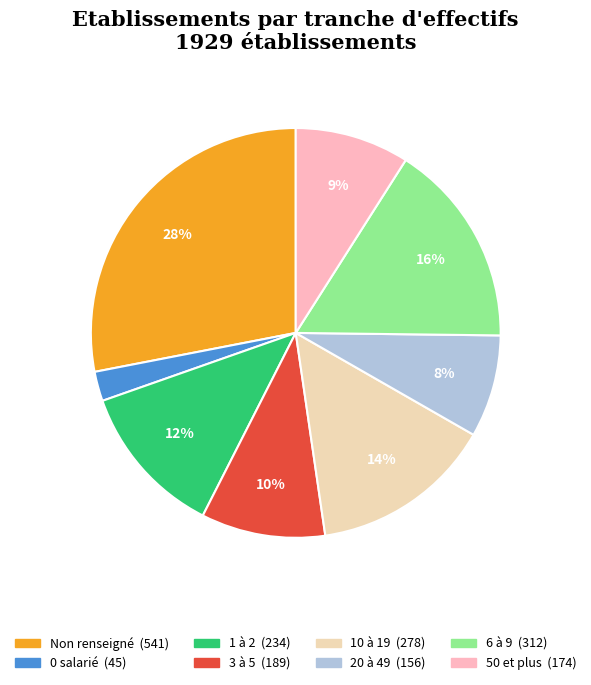

Count the number of slices in the pie.

8